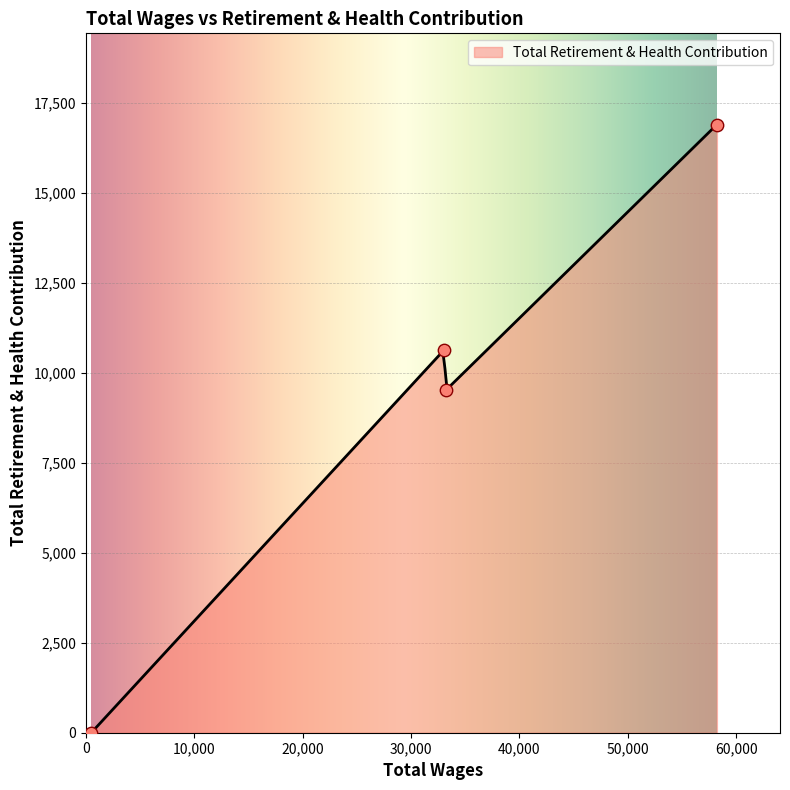

Which has a higher value, 58221.0 or 33013.0?

58221.0